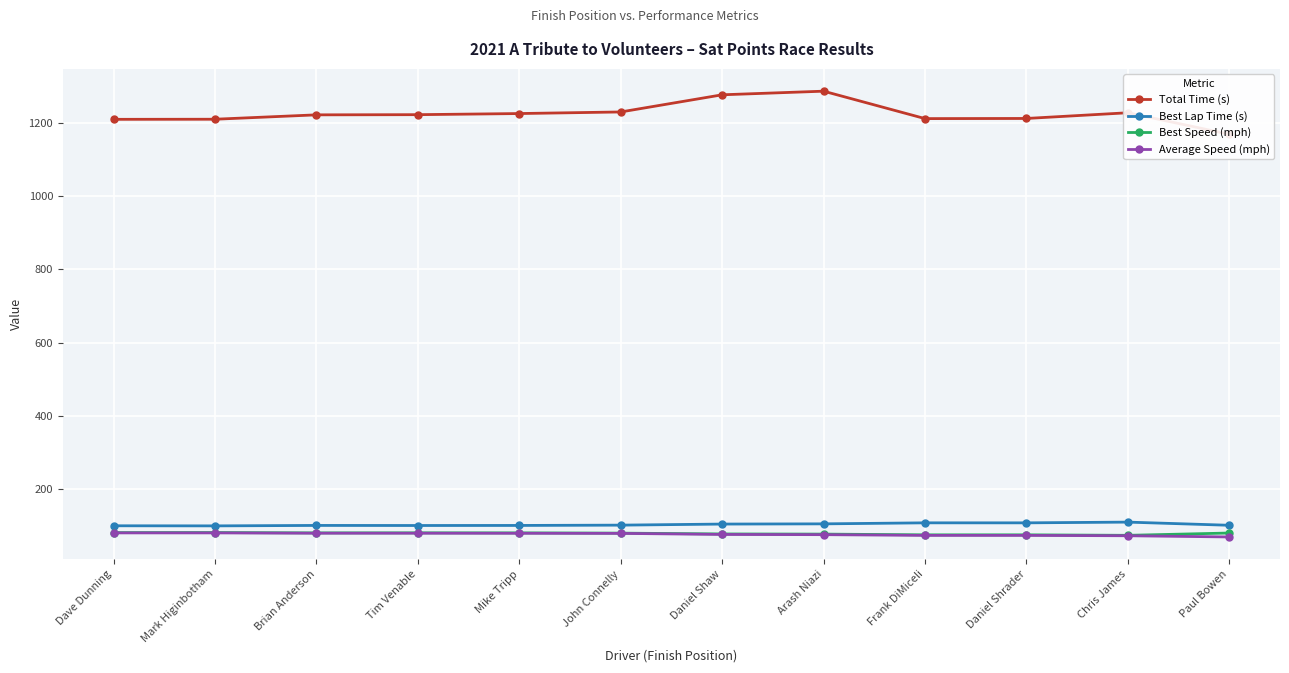

What is the total value across all series at Brian Anderson?

1482.0